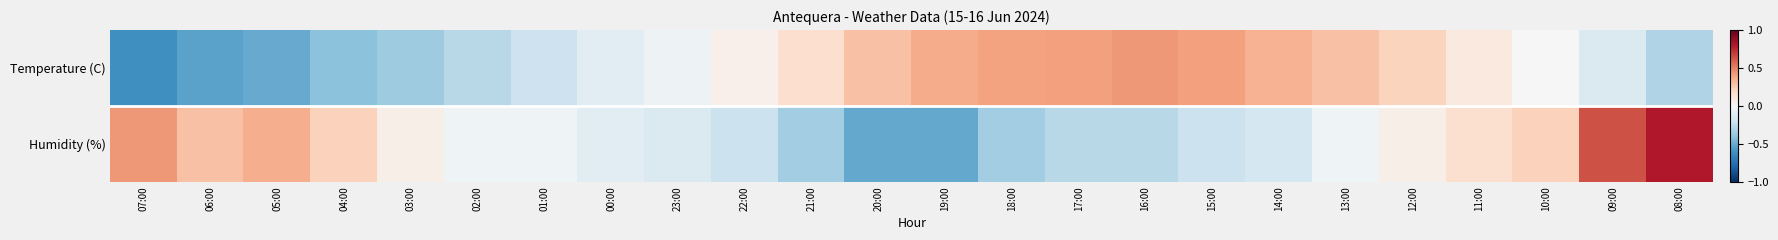

List the series in order of their overall mean, lowest first.

Temperature (C), Humidity (%)